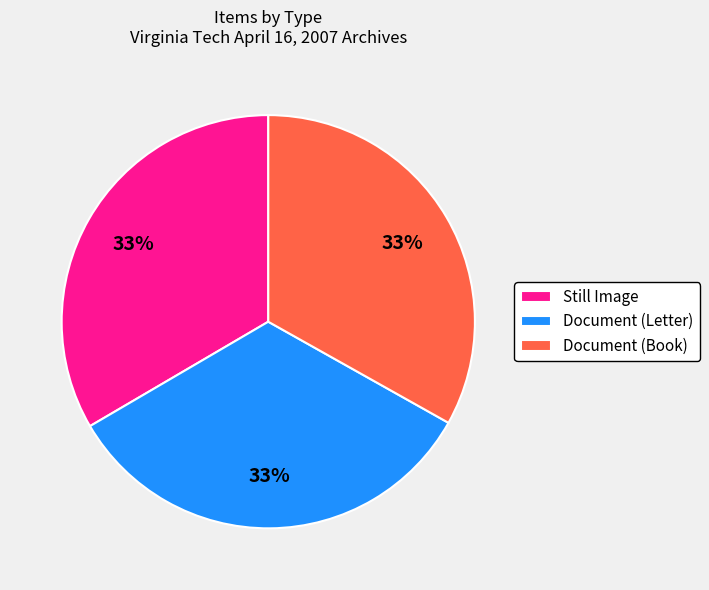

Approximately how many times larger is the value at Still Image compared to Document (Letter)?

1.0